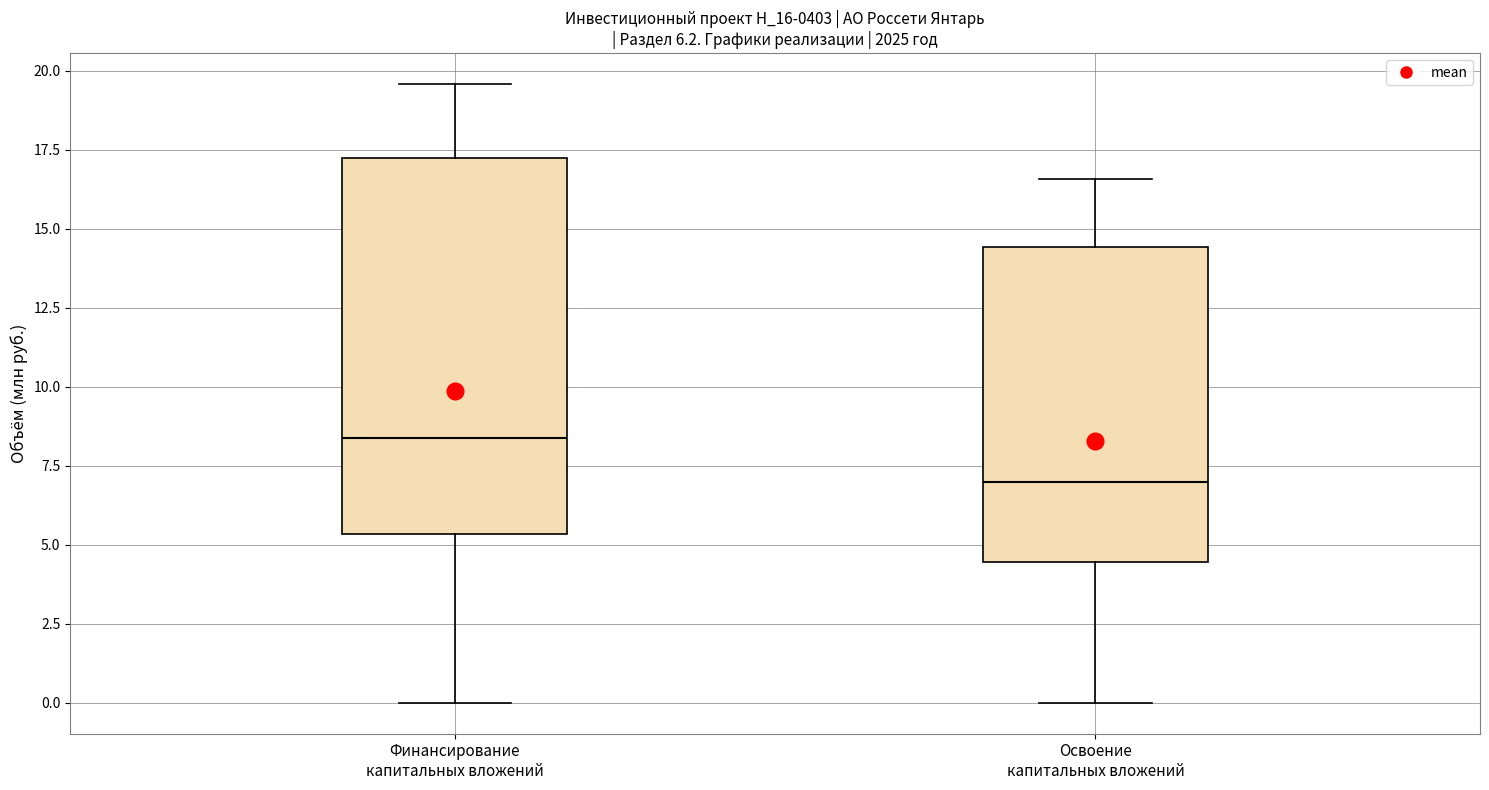

Which box is the tallest, from its lower edge to its upper edge?

Финансирование капитальных вложений